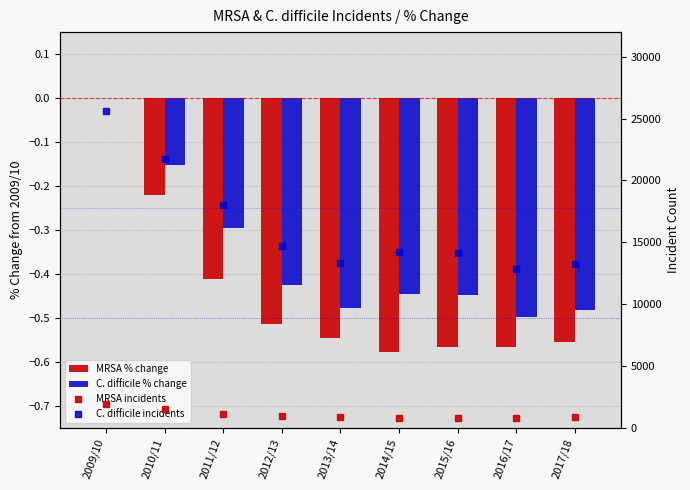

At which label does C. difficile % change reach its peak?

2009/10